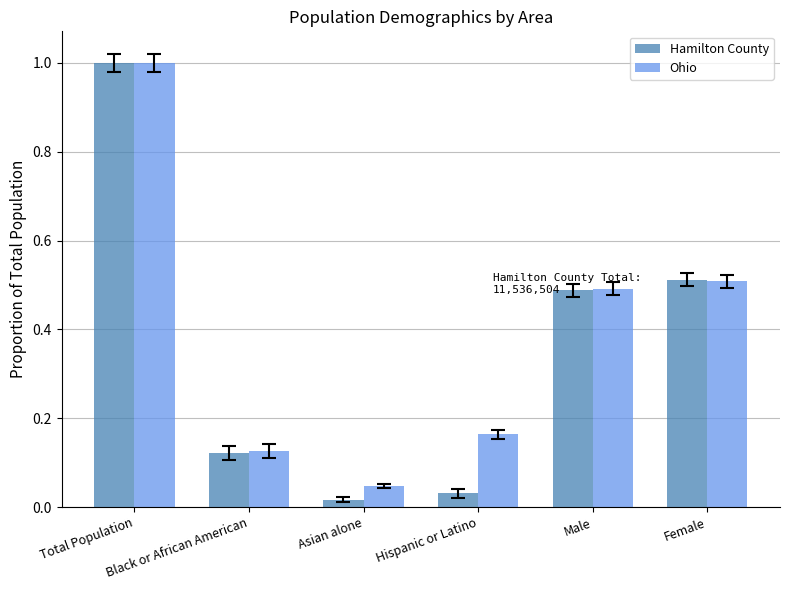

The Hamilton County series shows 0.9 at Female. True or false?

False